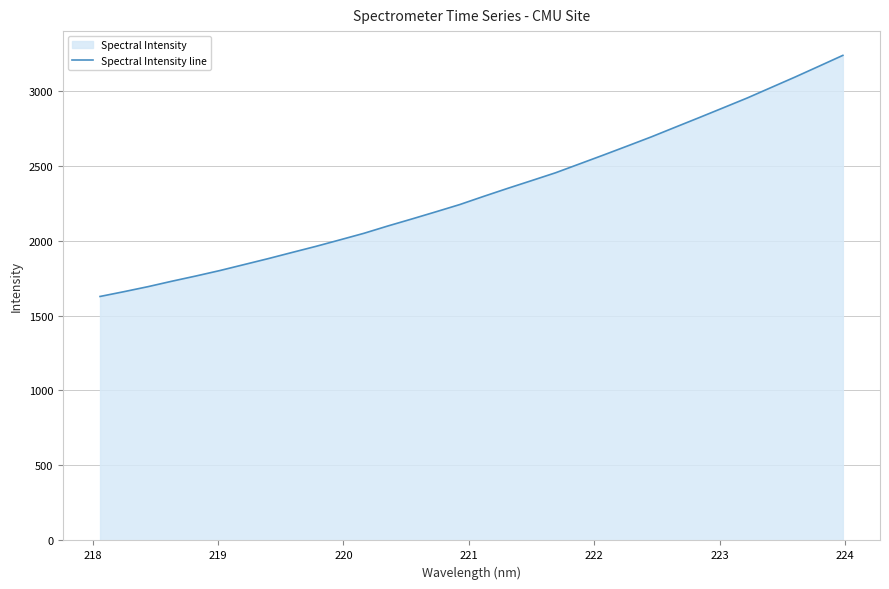

What is the difference between the maximum and minimum values?

1607.7